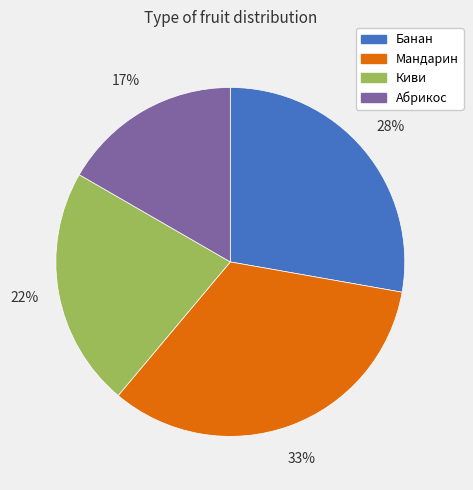

Count the number of slices in the pie.

4